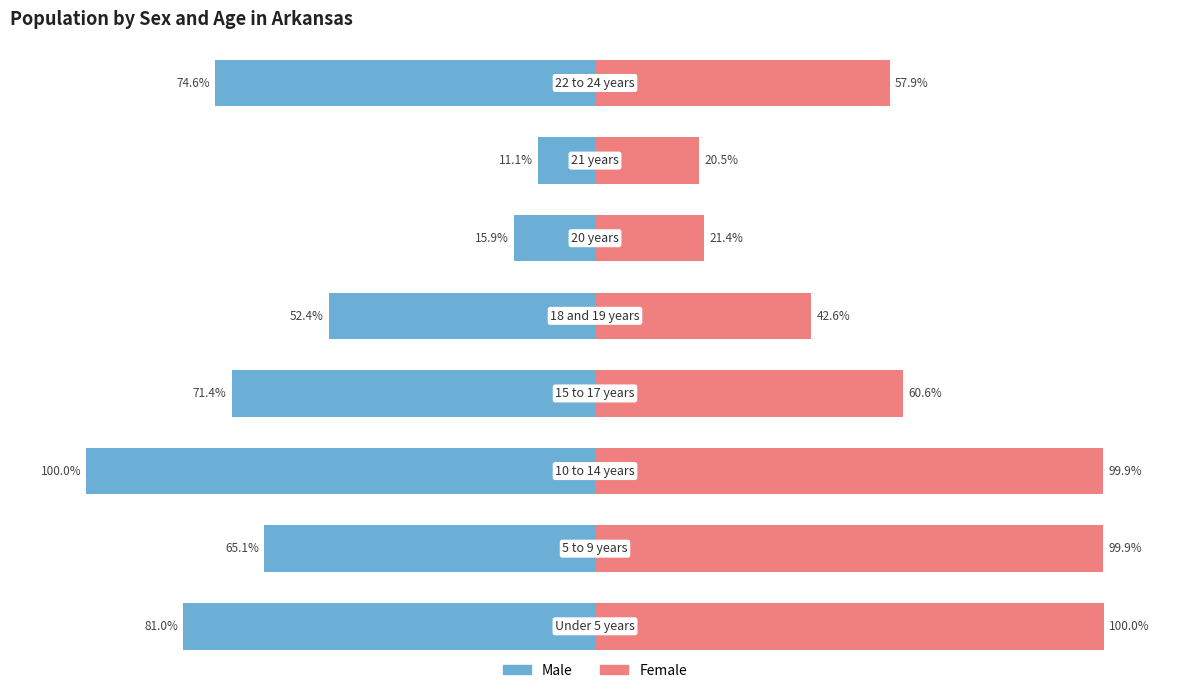

Reading right to left, what are all the values shown in this chart?

Male: 7=-74.6	6=-11.1	5=-15.9	4=-52.4	3=-71.4	2=-100.0	1=-65.1	0=-81.0
Female: 7=57.9	6=20.5	5=21.4	4=42.6	3=60.6	2=99.9	1=99.9	0=100.0